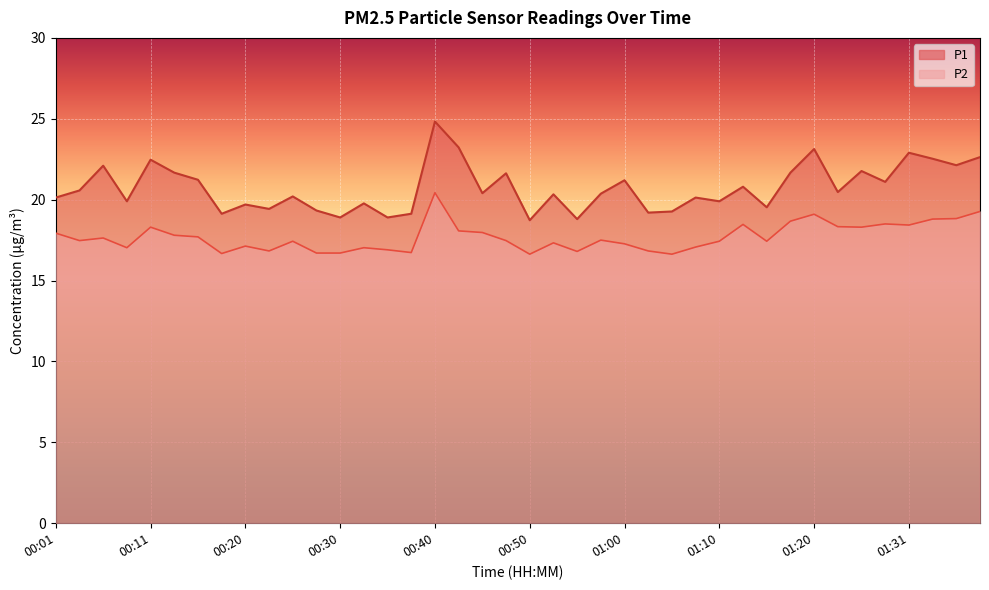

What is the total value across all series at 00:25?

37.6